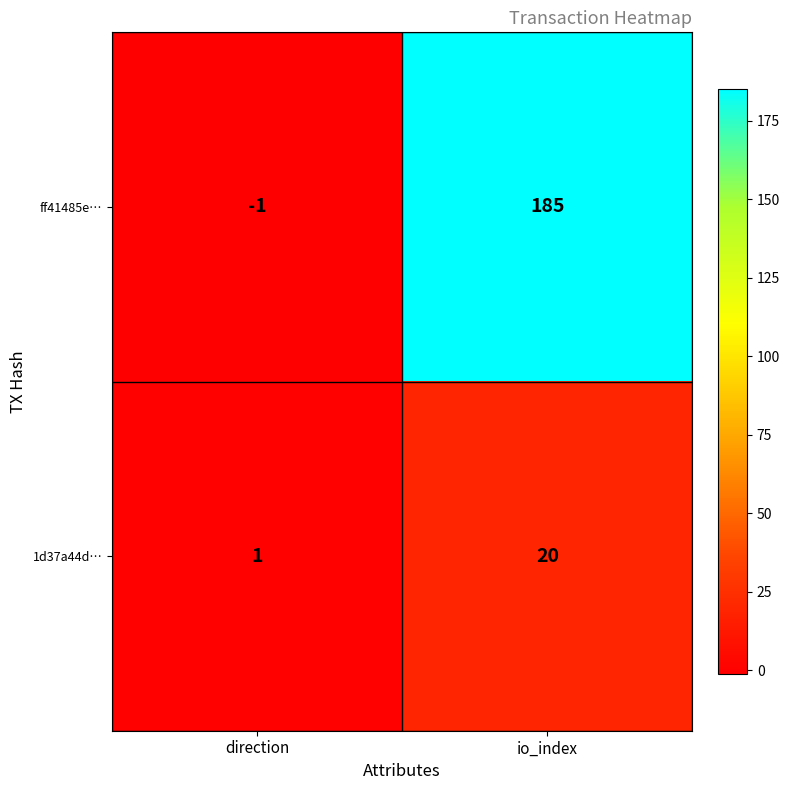

Is it true that 1d37a44d… equals 1 at direction?

True